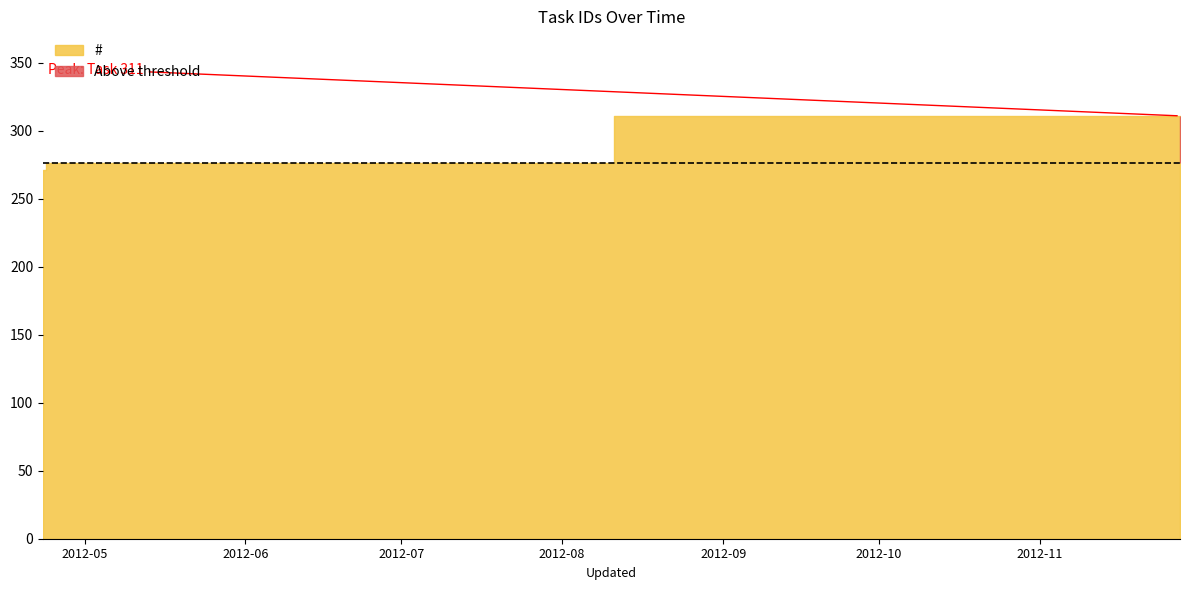

Count the values in the range 271 to 311.

3